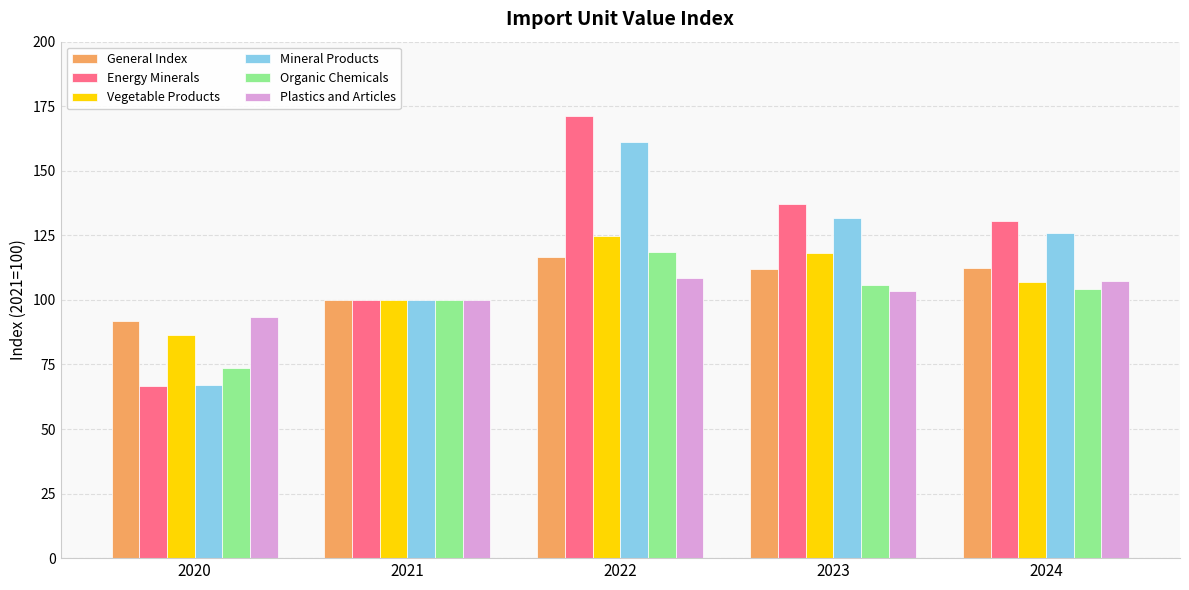

At which category does the chart reach its peak across all series?

2022